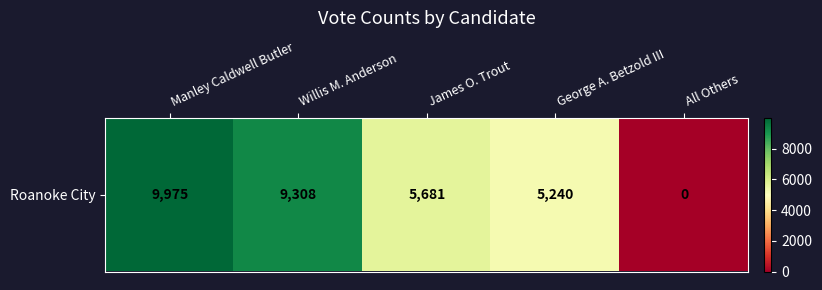

List the labels in order of value, smallest first.

All Others, George A. Betzold III, James O. Trout, Willis M. Anderson, Manley Caldwell Butler